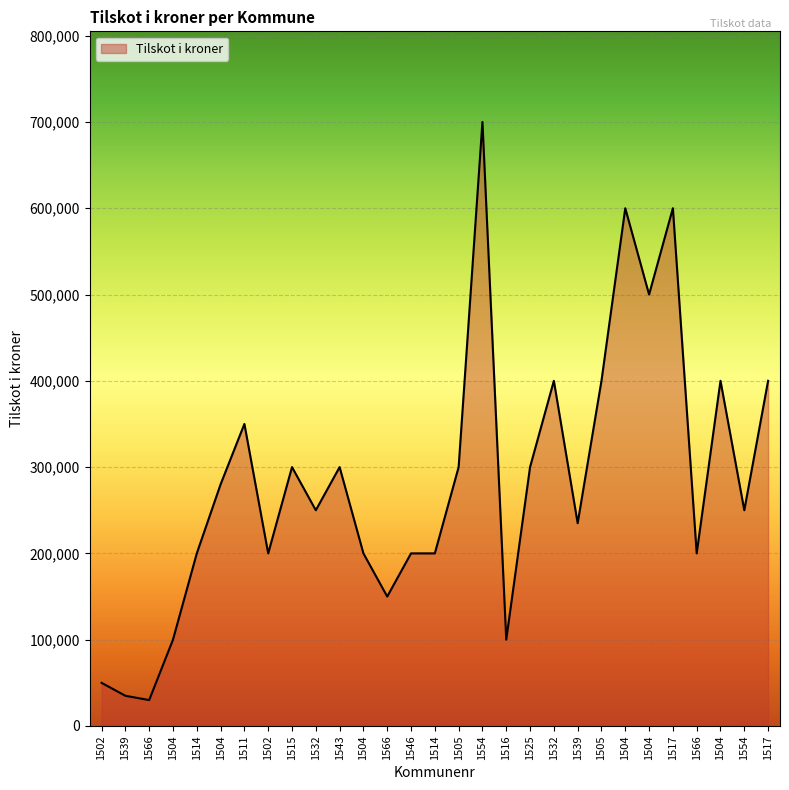

Rank the categories by value from highest to lowest.

1554, 1504, 1517, 1504, 1532, 1505, 1504, 1517, 1511, 1515, 1543, 1505, 1525, 1504, 1532, 1554, 1539, 1514, 1502, 1504, 1546, 1514, 1566, 1566, 1504, 1516, 1502, 1539, 1566